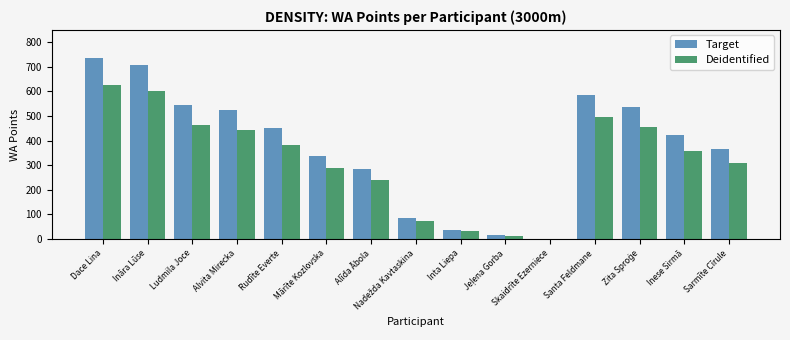

True or false: Target has a value of 0.0 at Skaidrīte Ezerniece.

True